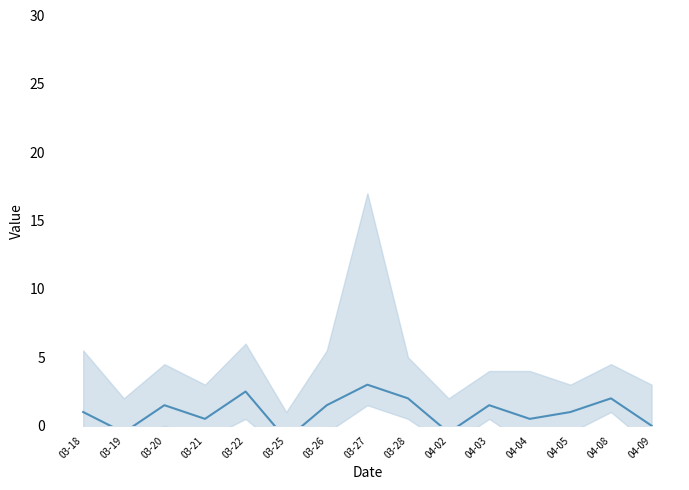

What is the difference between the second highest and minimum values?

3.5